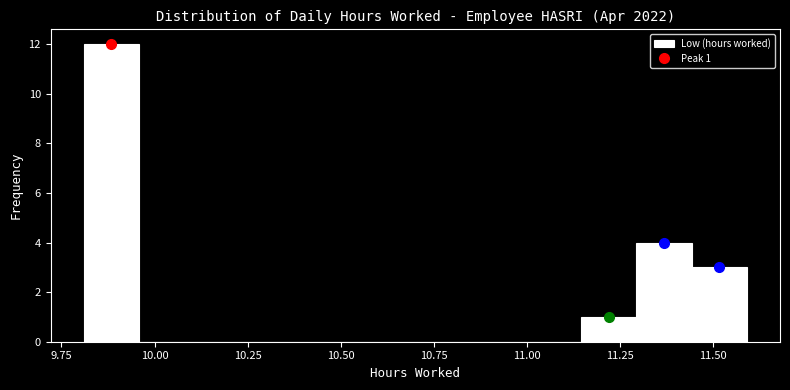

Read against the x-axis, roughly where is the centre of the tallest bar?

9.90